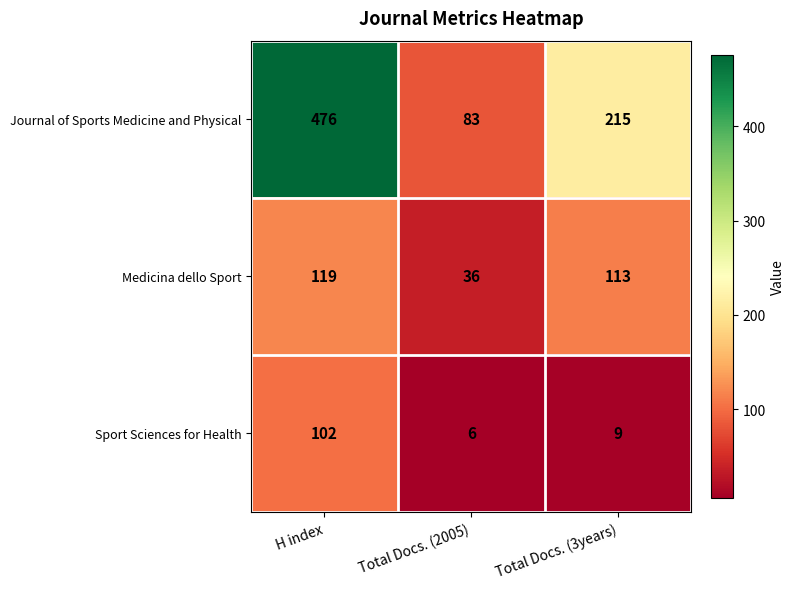

Is it true that Journal of Sports Medicine and Physical equals 116 at H index?

False